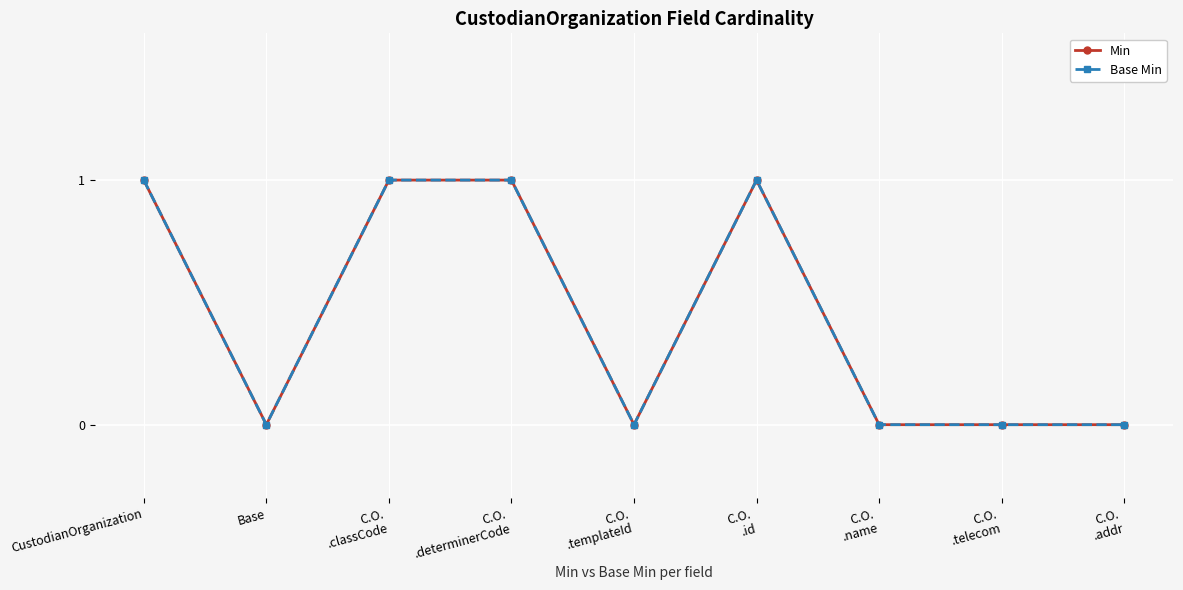

Which series has the largest total across all categories?

Min